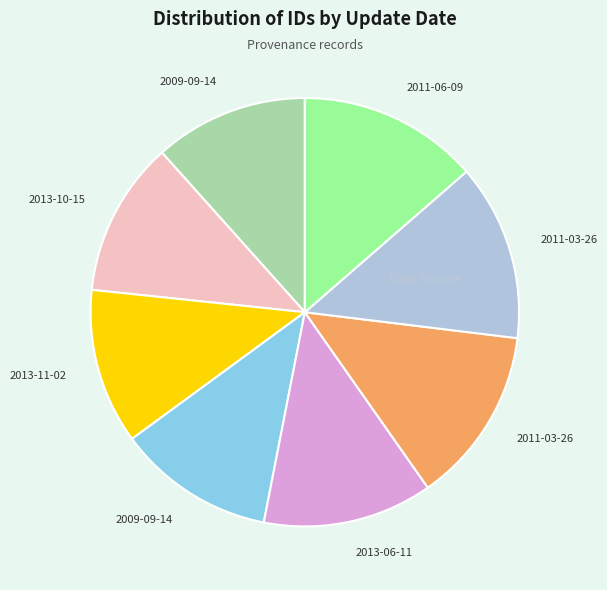

Is there a majority slice in this chart?

No